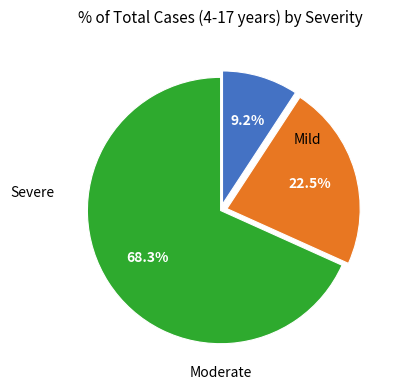

Is there any slice that represents more than half of the pie?

Yes